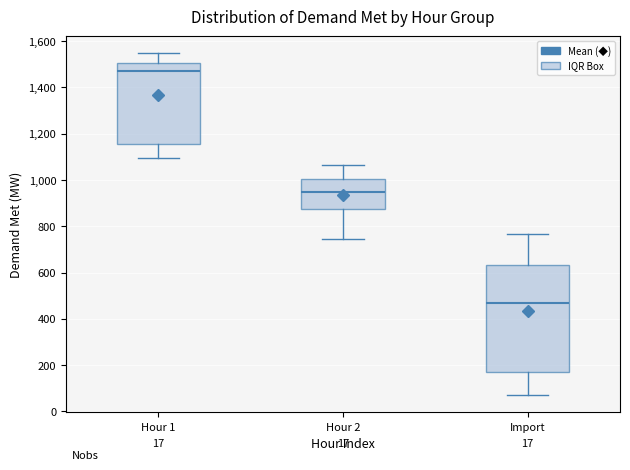

Which box is the tallest, from its lower edge to its upper edge?

Import